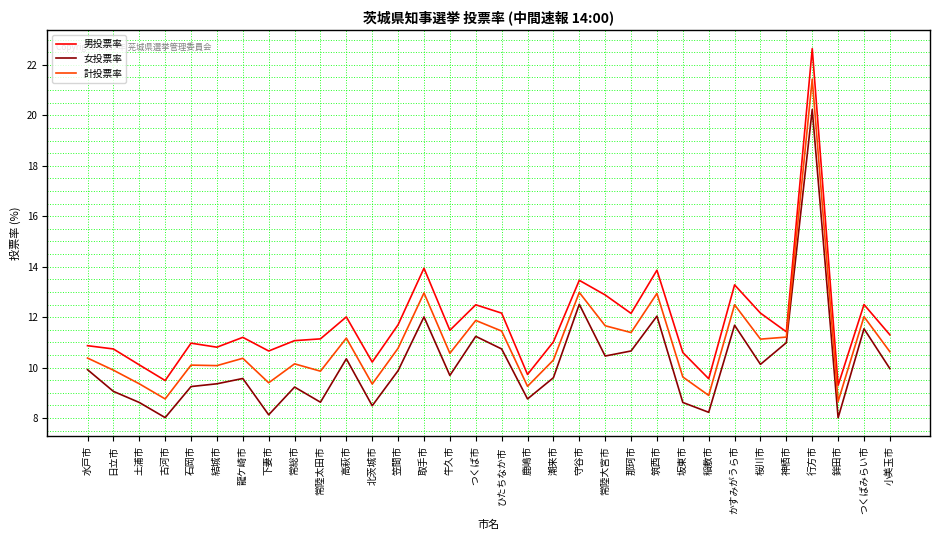

What is the lowest value of the 女投票率 series?

8.0